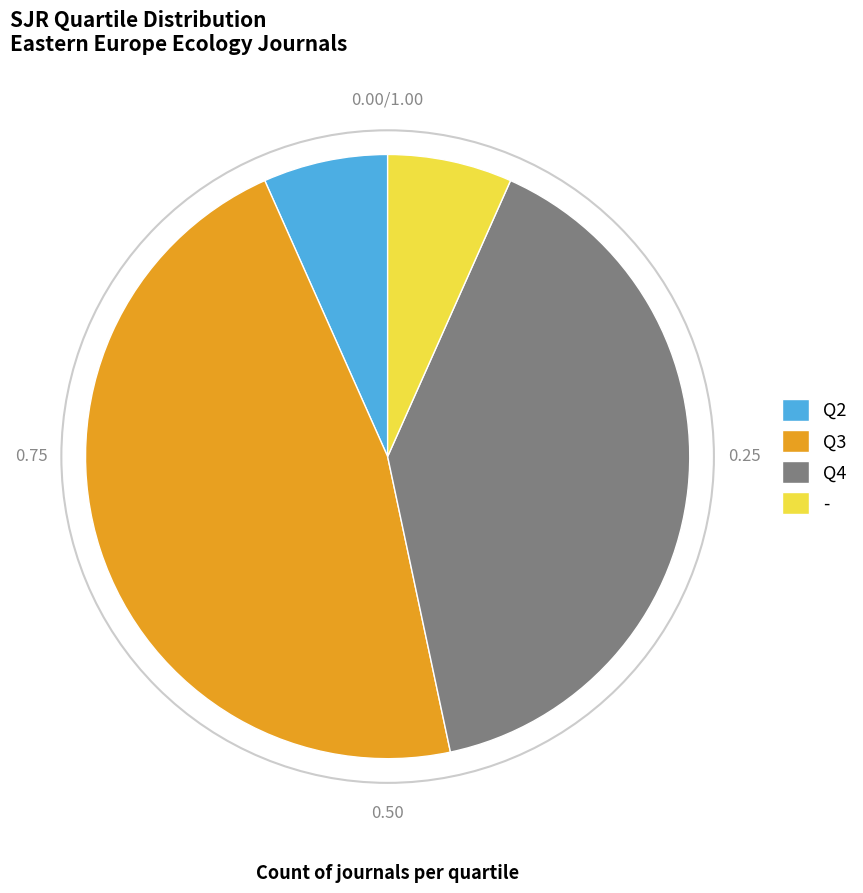

The Q3 slice represents 47% of the pie. True or false?

True